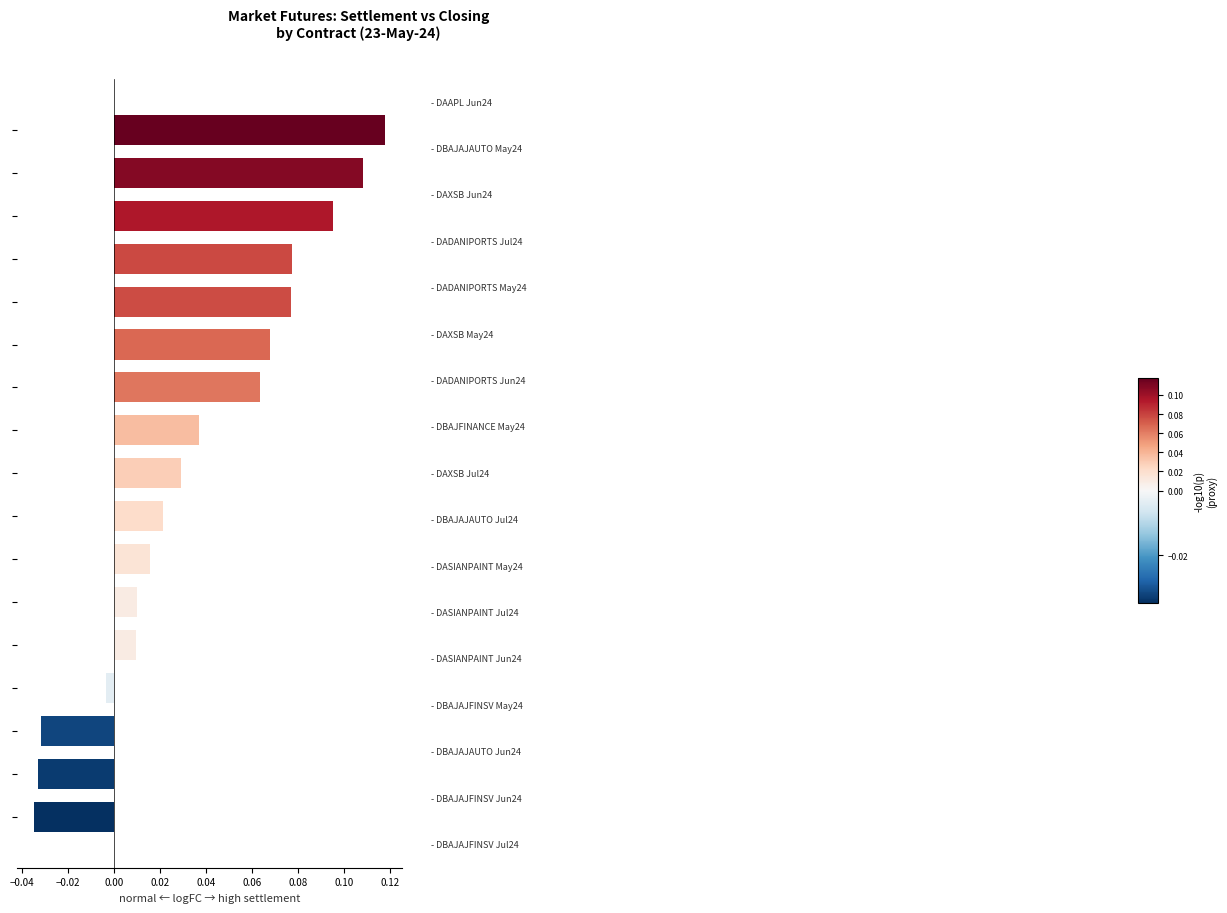

What is the sum of all values?

0.6